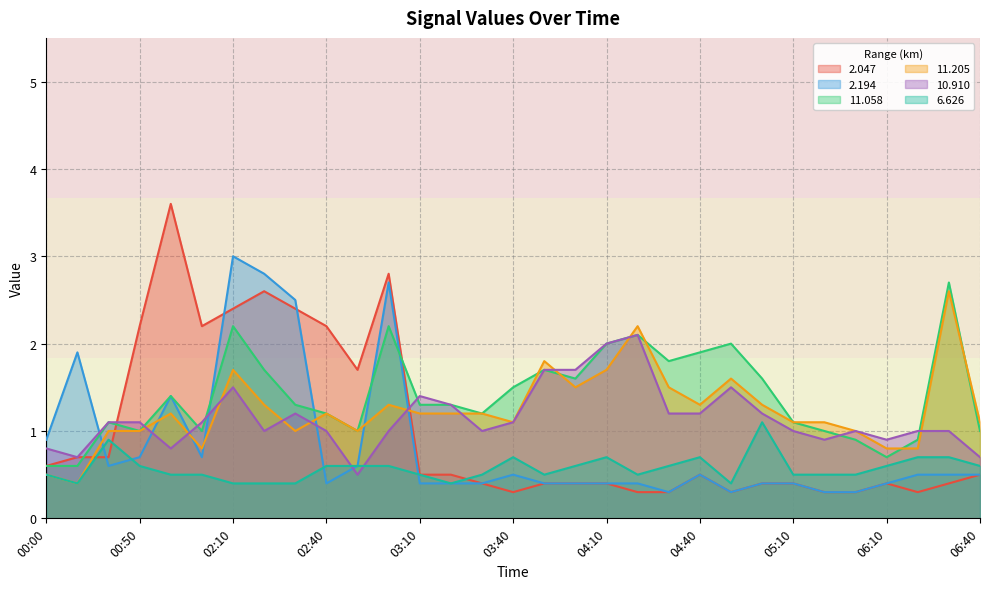

List the series in order of their peak value, highest first.

2.047, 2.194, 11.058, 11.205, 10.910, 6.626